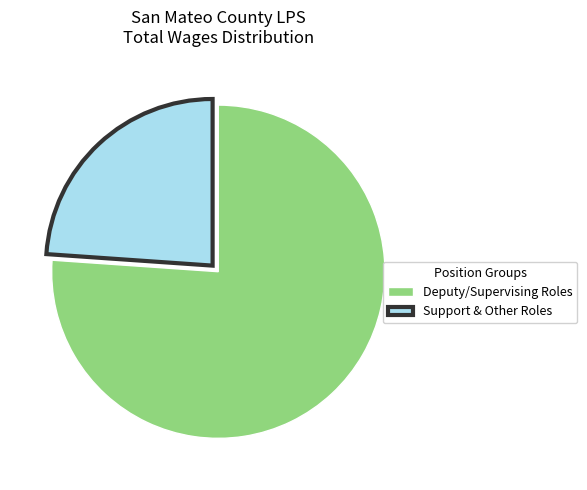

Combined, do Deputy/Supervising Roles and Support & Other Roles account for over 50%?

Yes